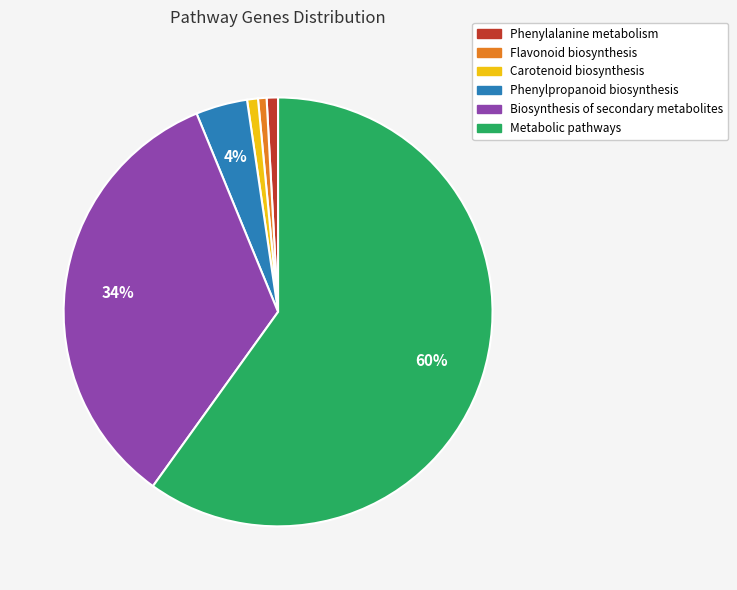

To the nearest percent, what portion does Phenylalanine metabolism represent?

1%